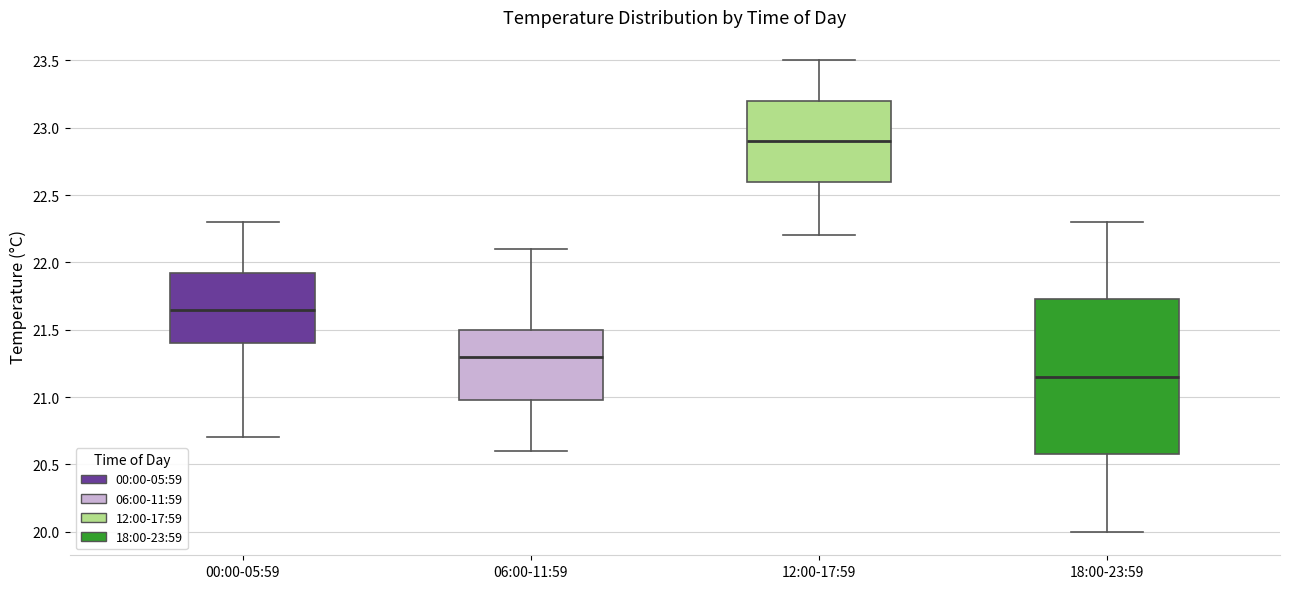

Reading left to right, transcribe this box plot: for each box, give where its median line is, the range the box spans, and where its two whiskers end, as read against the y-axis. The values are not printed on the chart, so give them approximately, as read against the axis.

00:00-05:59: median 21.65, box 21.40 to 21.95, whiskers 20.70 to 22.30
06:00-11:59: median 21.30, box 21.00 to 21.50, whiskers 20.60 to 22.10
12:00-17:59: median 22.90, box 22.60 to 23.20, whiskers 22.20 to 23.50
18:00-23:59: median 21.15, box 20.60 to 21.75, whiskers 20.00 to 22.30